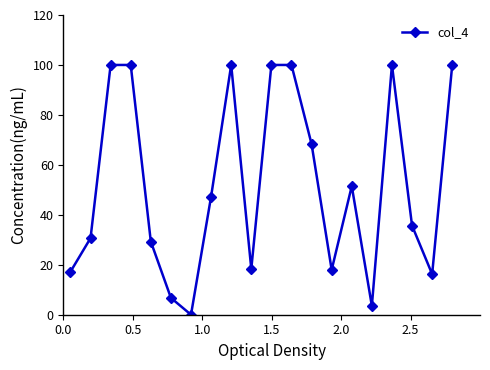

What is the sum of all values?

1042.8